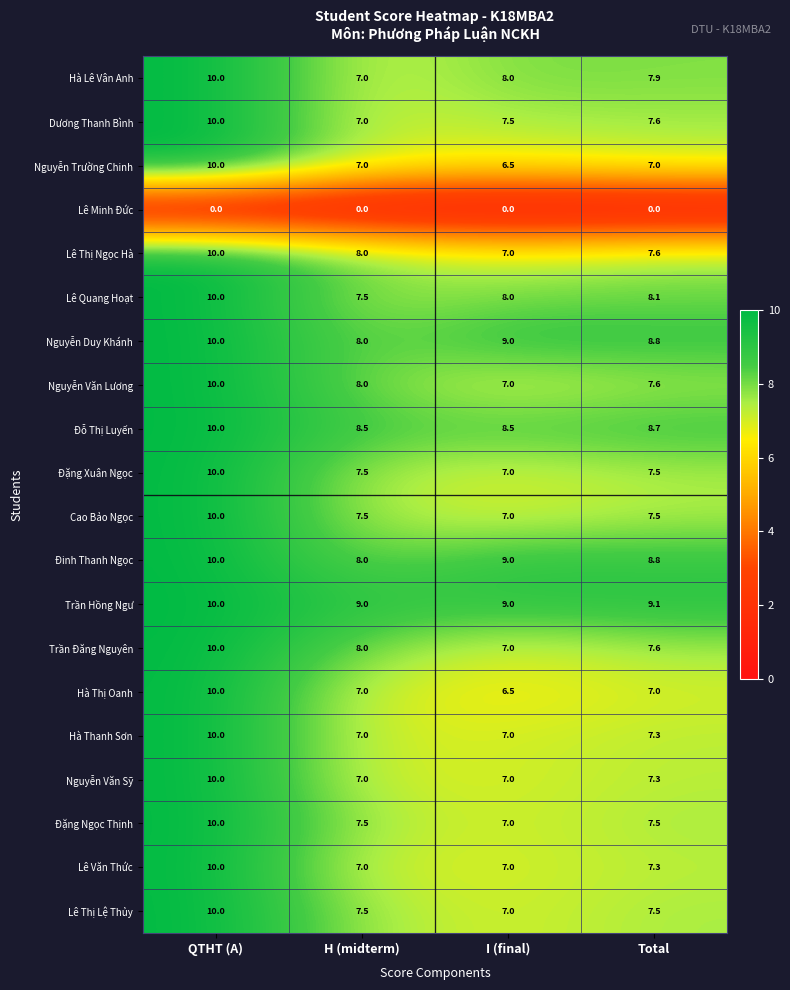

What is the sum of all Hà Thanh Sơn values?

31.3